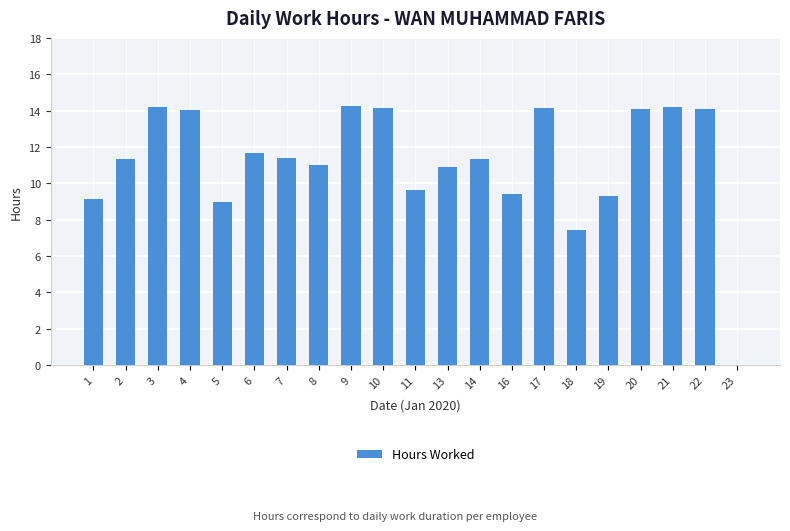

Is it true that the value at 17 is 14.1?

True